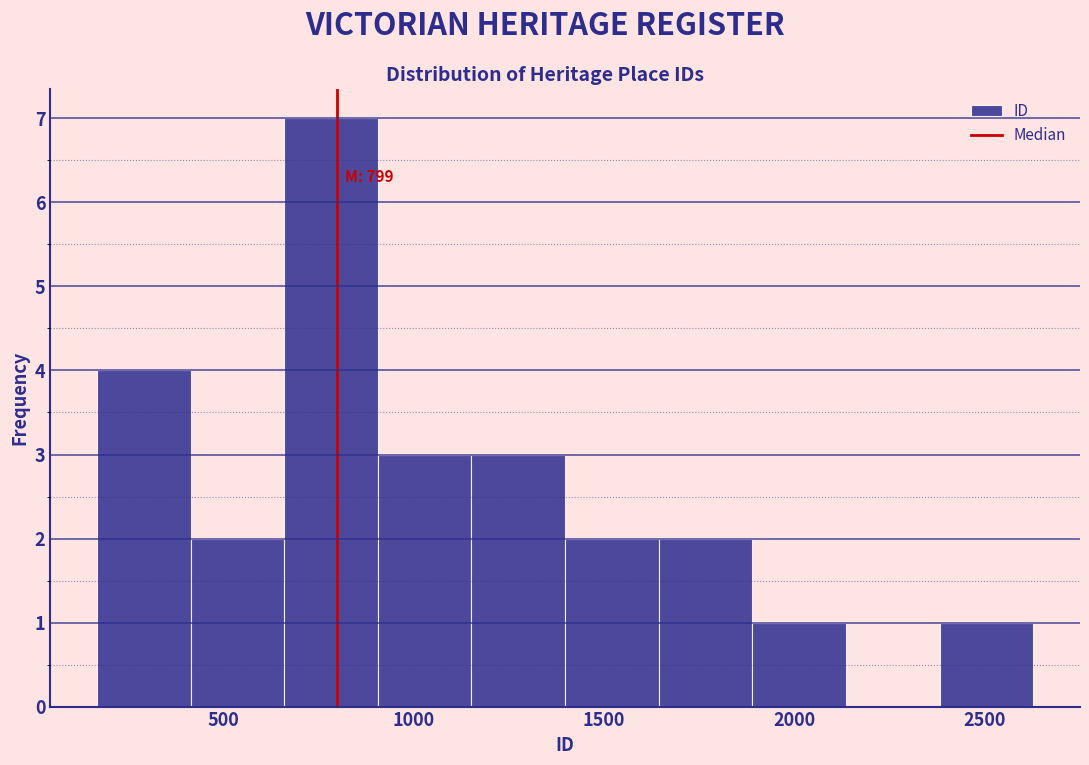

Over which range of the x-axis is the bar tallest?

650 to 900